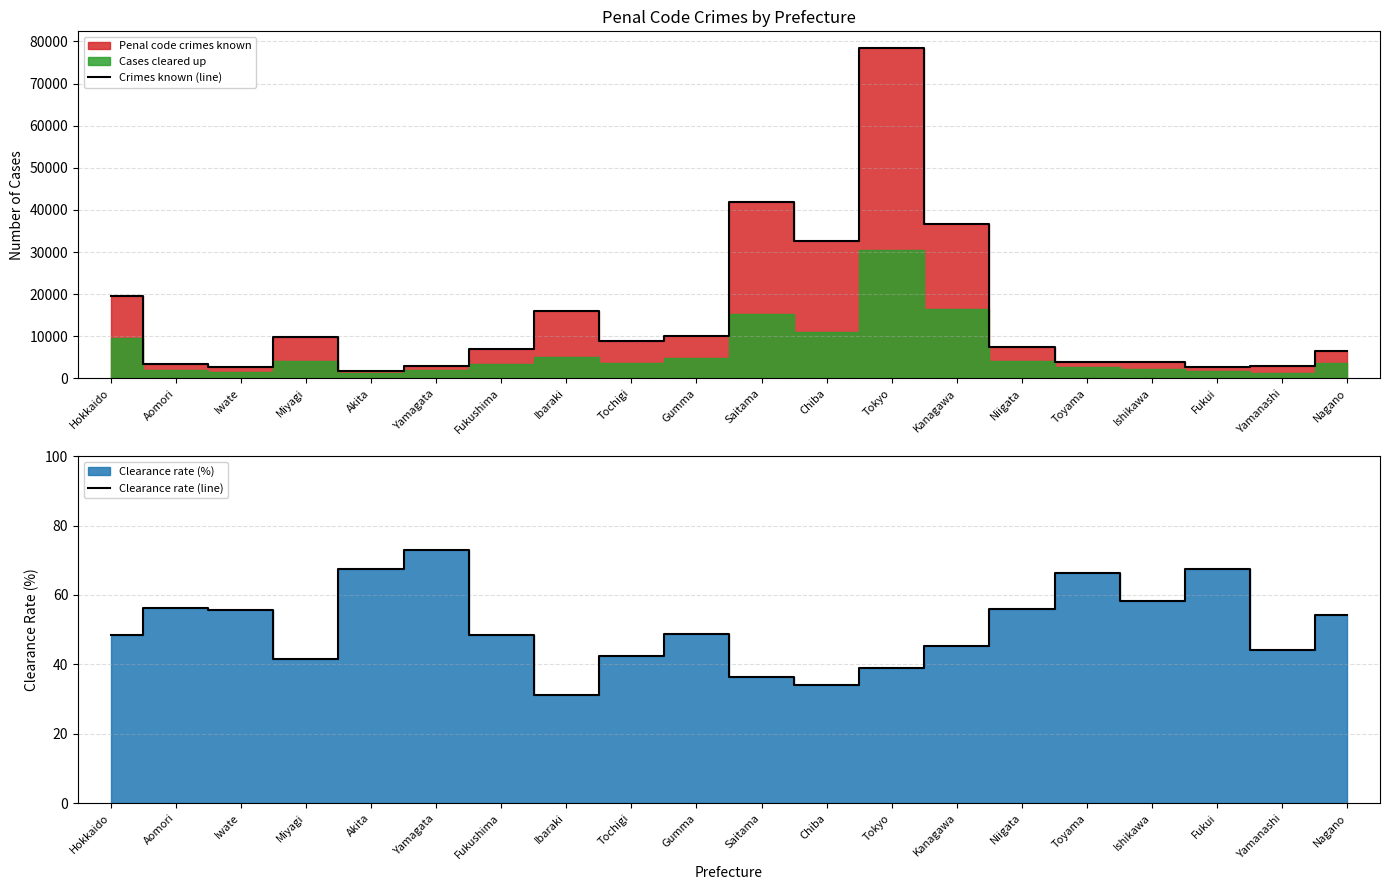

Is the value of Clearance rate (line) at Kanagawa greater than the value of Crimes known (line) at Tokyo?

No